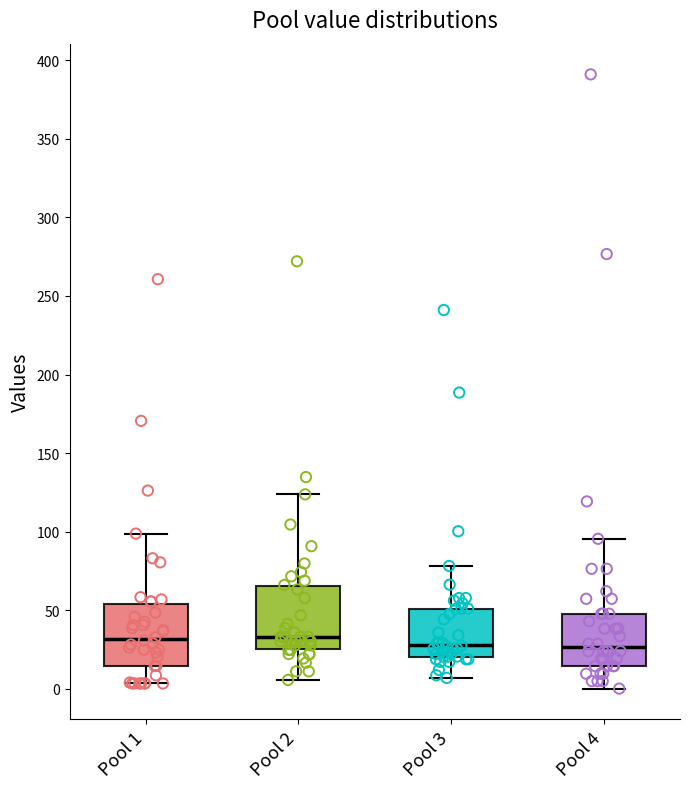

Reading left to right, transcribe this box plot: for each box, give where its median line is, the range the box spans, and where its two whiskers end, as read against the y-axis. The values are not printed on the chart, so give them approximately, as read against the axis.

Pool 1: median 30, box 15 to 55, whiskers 5 to 100
Pool 2: median 35, box 25 to 65, whiskers 5 to 125
Pool 3: median 30, box 20 to 50, whiskers 5 to 80
Pool 4: median 25, box 15 to 50, whiskers 0 to 95